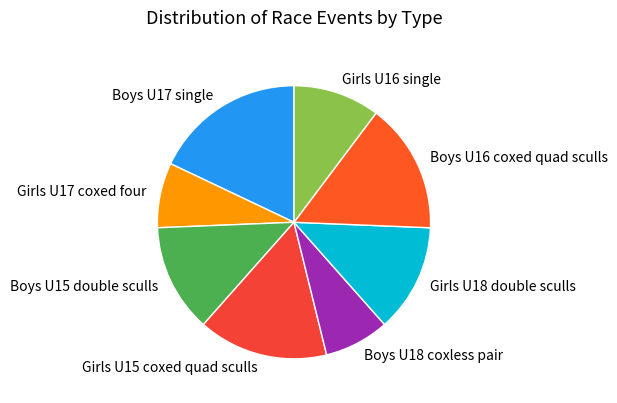

How many slices are in this pie chart?

8